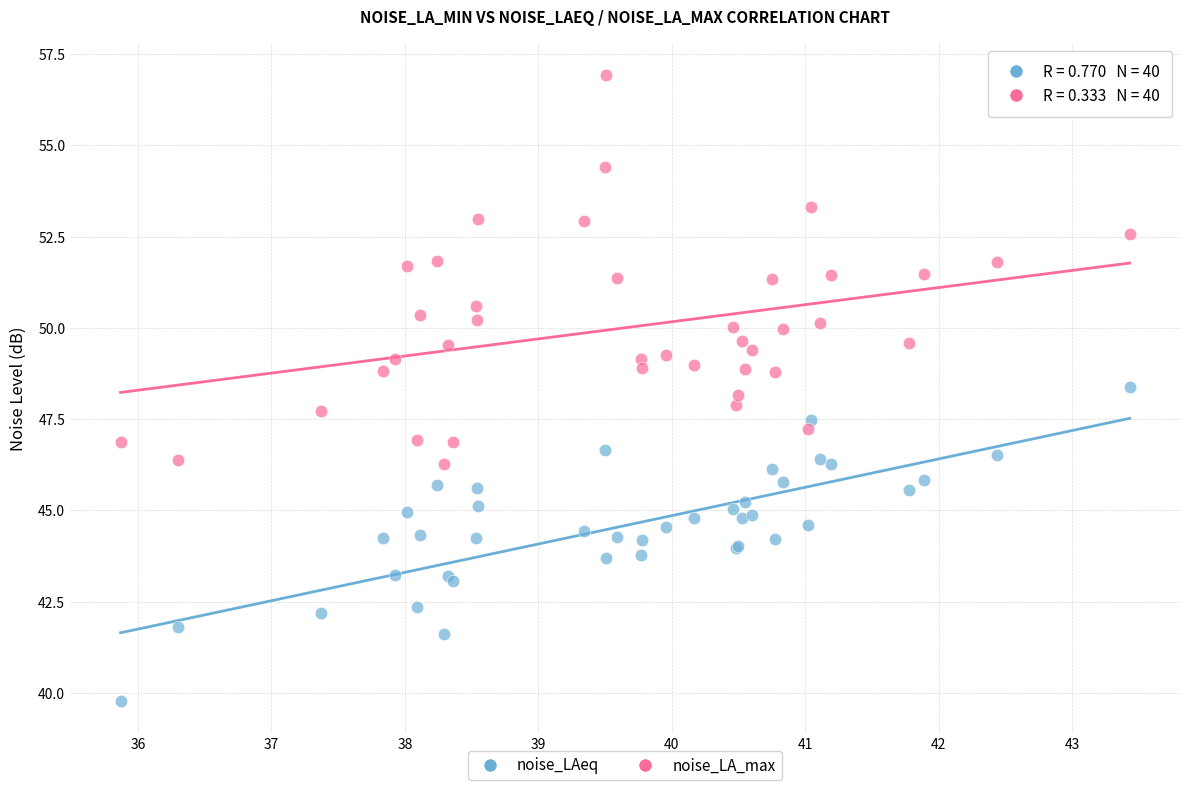

Which series reaches the minimum Y coordinate?

noise_LAeq